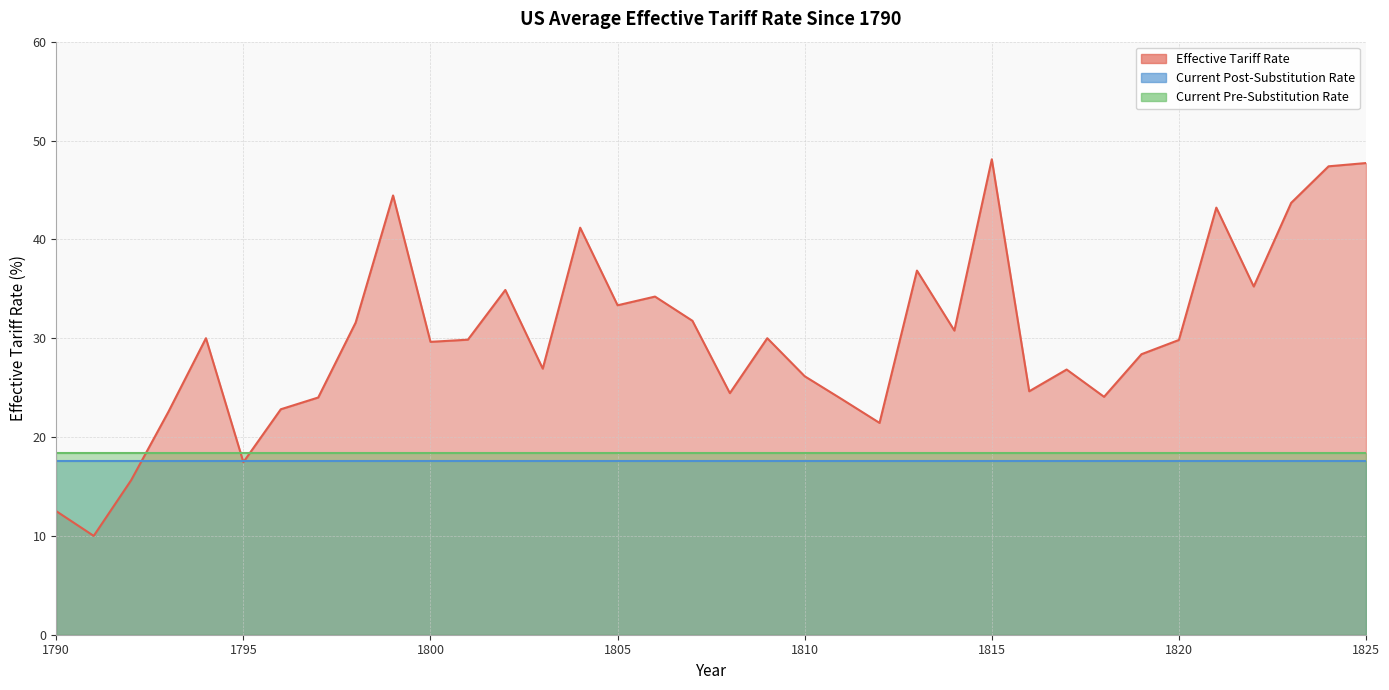

How many interior local peaks does the Effective Tariff Rate series have?

10